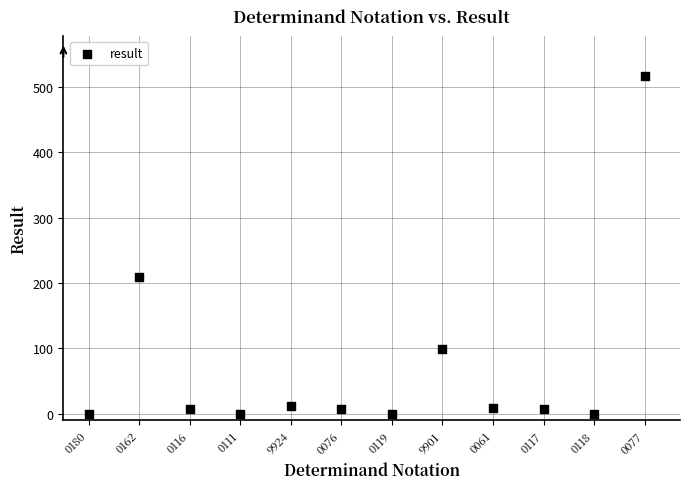

What is the range of Y values (max minus min)?

516.0